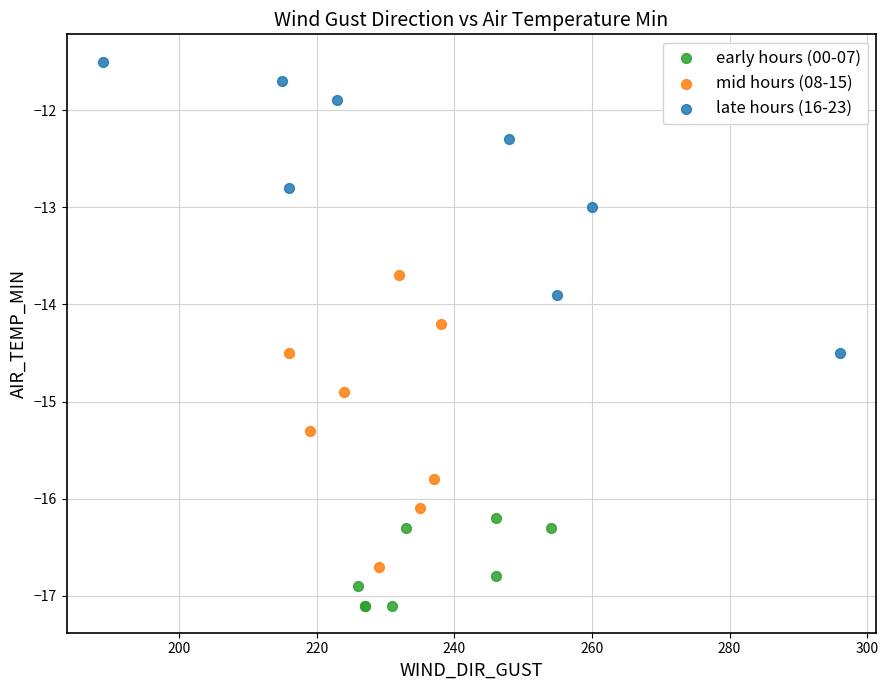

Which series contains the lowest Y value?

early hours (00-07)